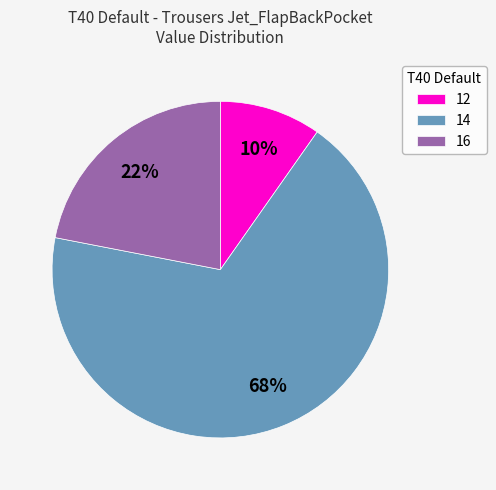

To the nearest percent, what percentage of the pie is 12?

10%